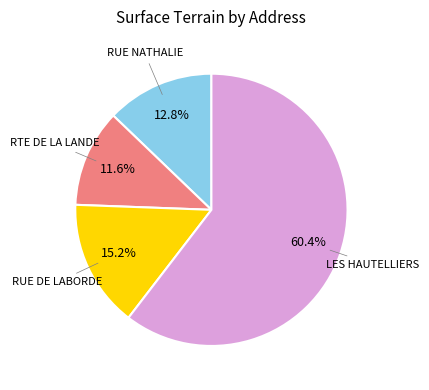

Does any single category account for the majority?

Yes